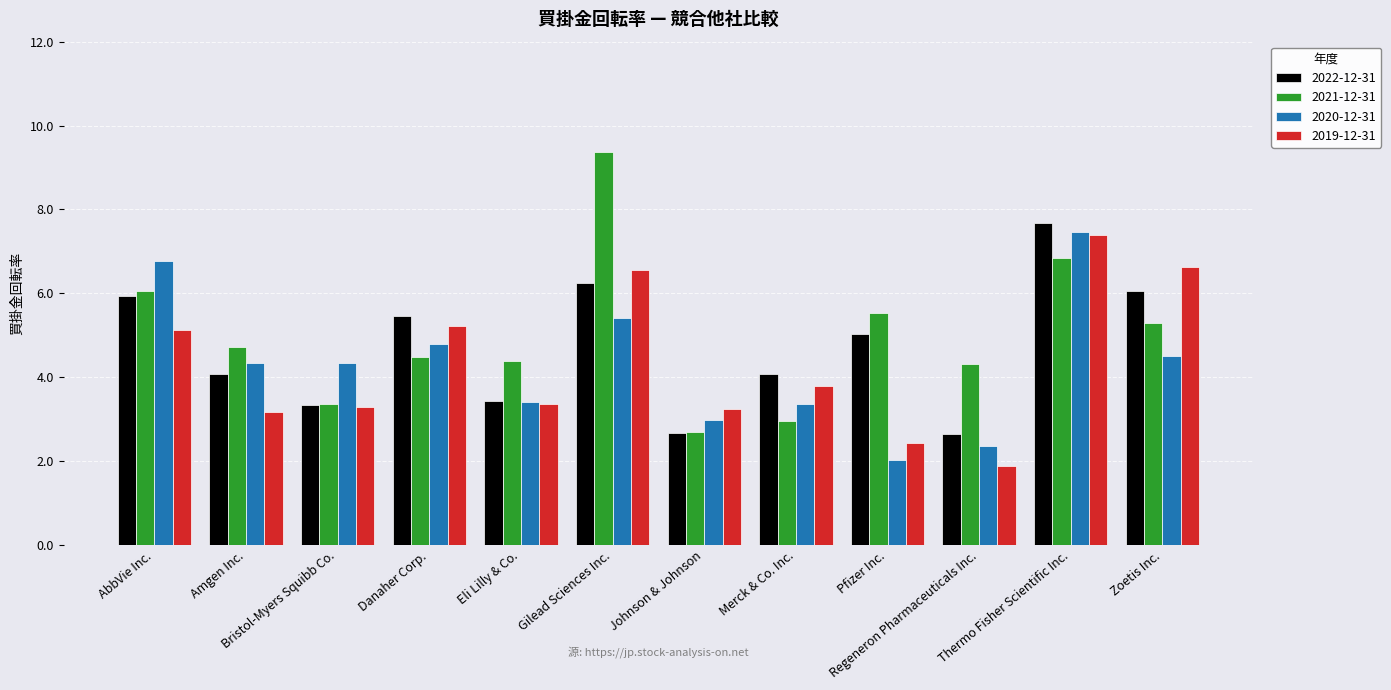

What is the minimum value shown in the chart?

1.9